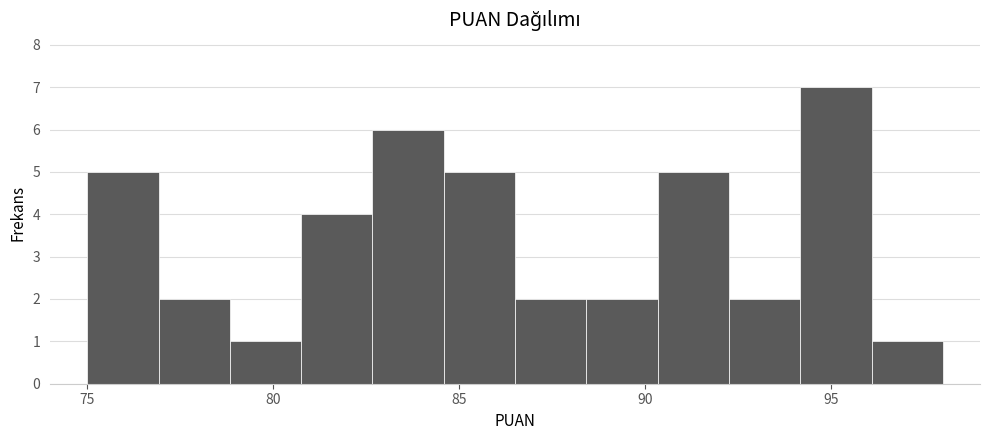

Read against the x-axis, roughly where is the centre of the tallest bar?

95.0